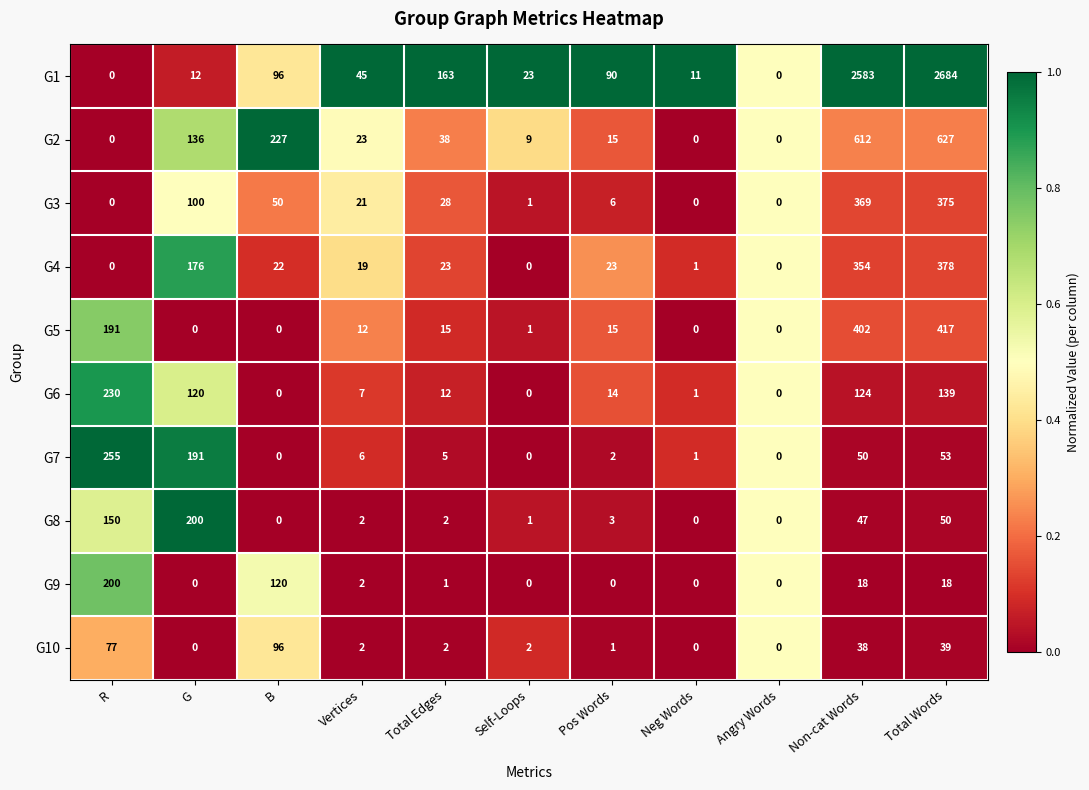

At which category is the sum across all series the highest?

Total Words